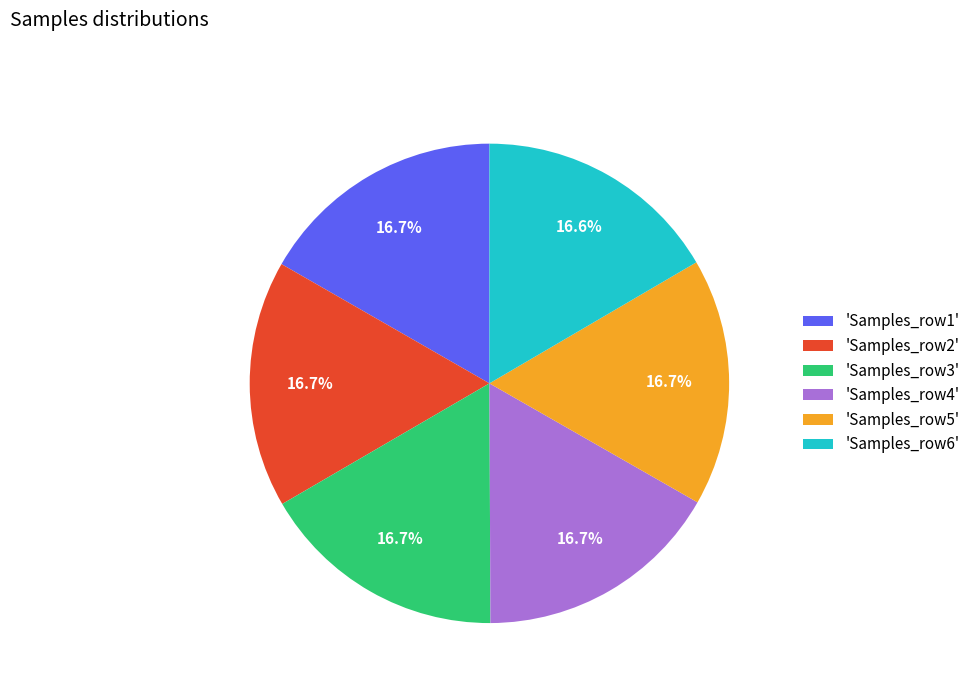

Approximately how many times larger is the value at 'Samples_row6' compared to 'Samples_row3'?

1.0